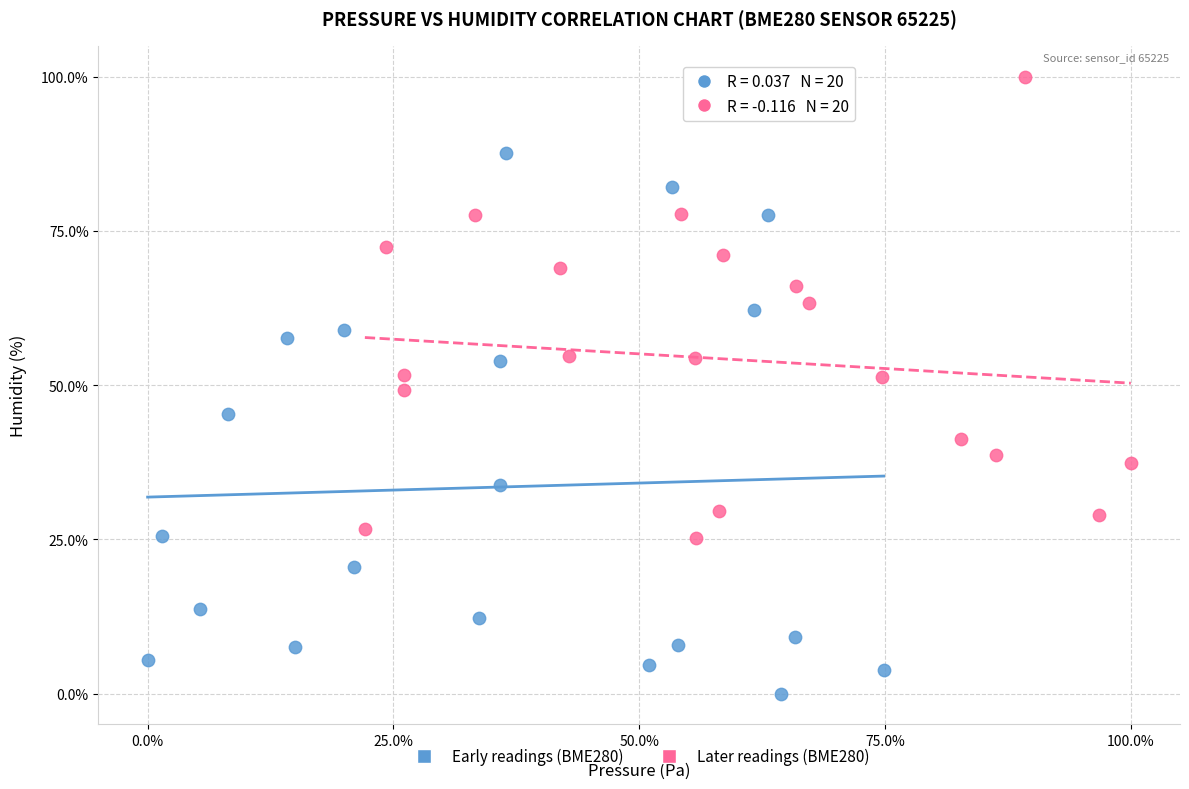

Which series has the widest spread of Y values?

Early readings (BME280)